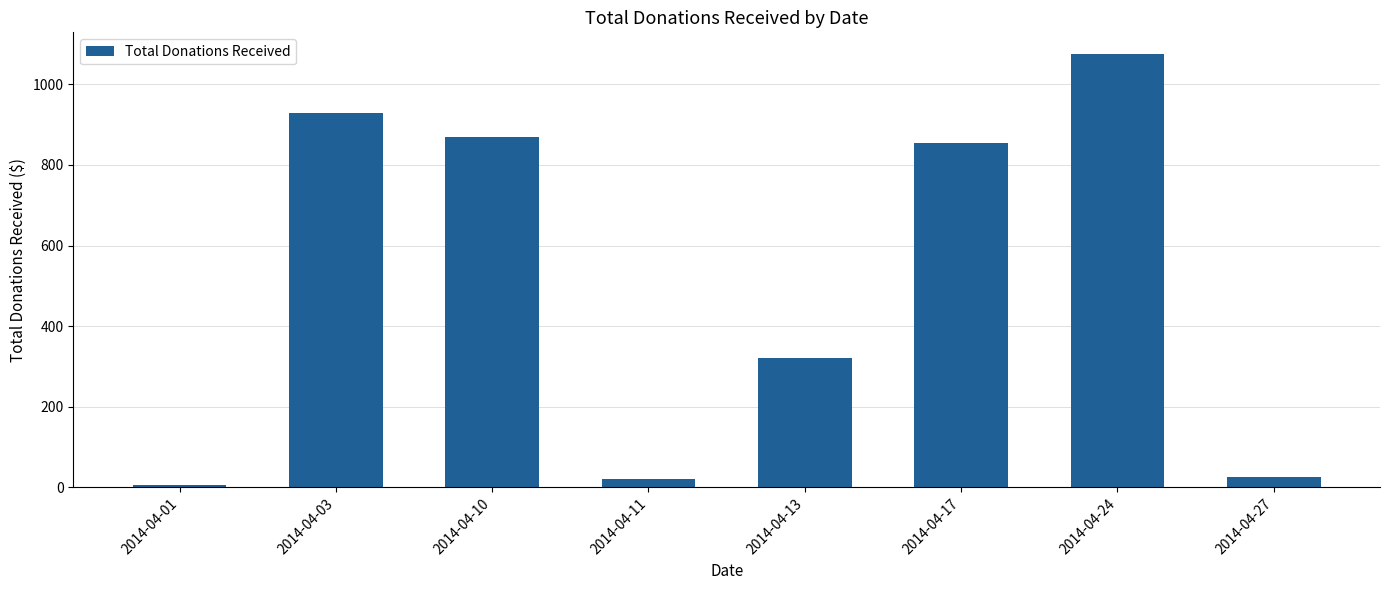

What is the change in value from 2014-04-13 to 2014-04-24?

+755.3